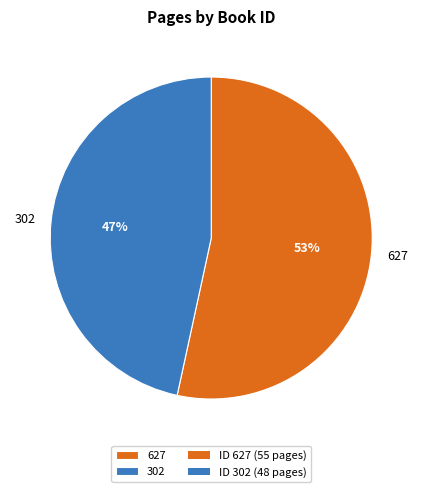

To the nearest percent, what is the combined percentage of 627 and 302?

100%